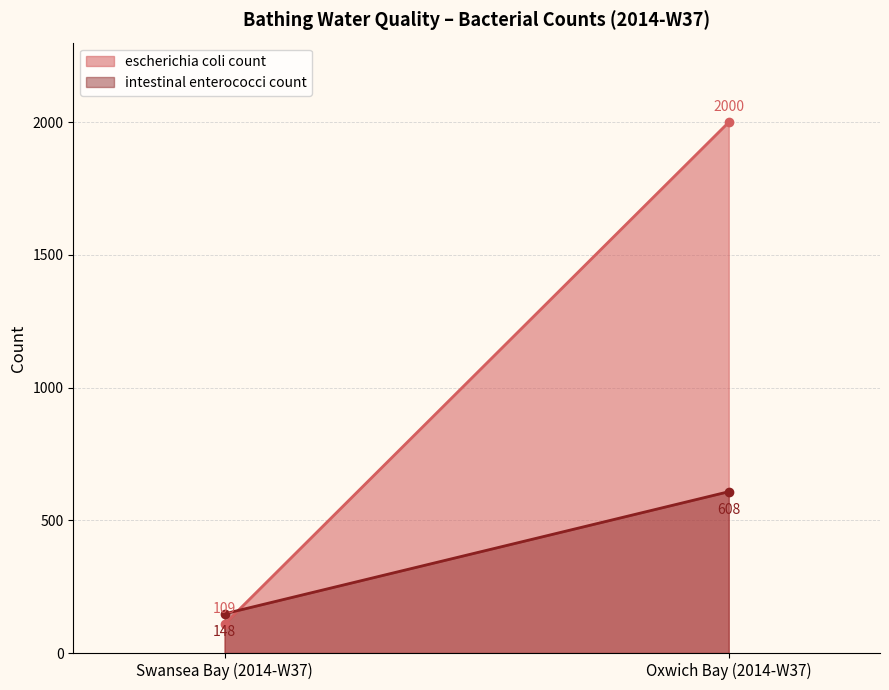

What is the sum of all escherichia coli count values?

2109